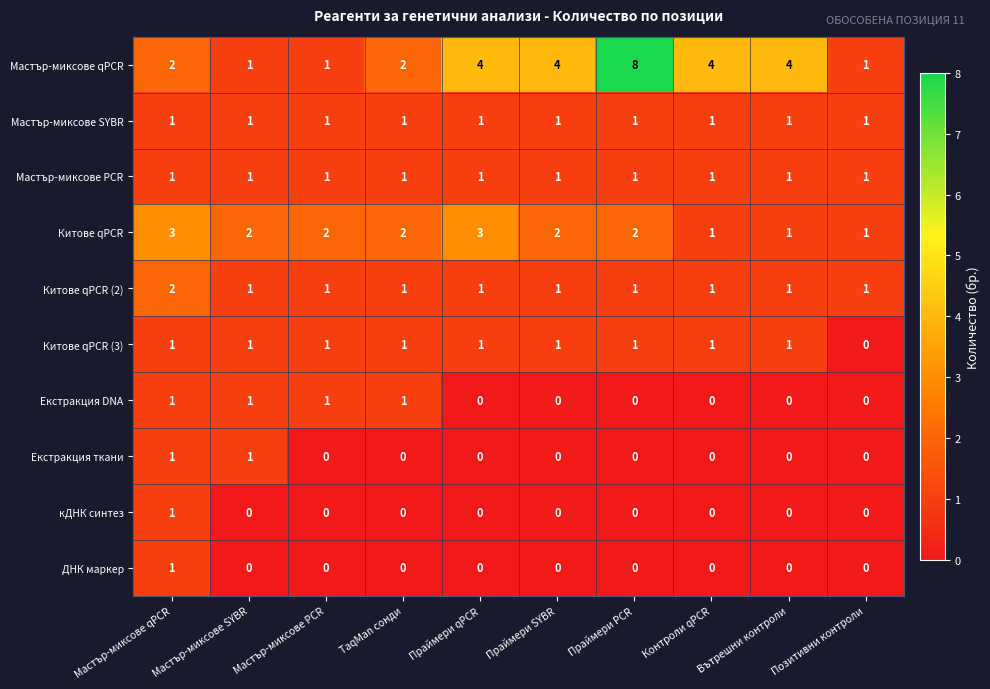

Which series has the largest range (max minus min)?

Мастър-миксове qPCR